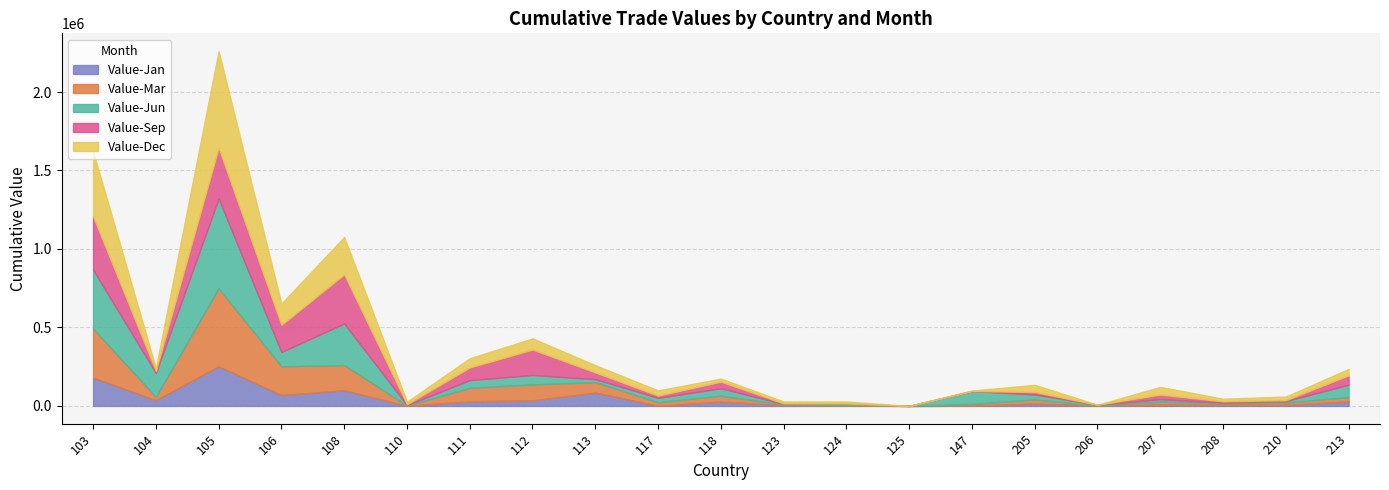

True or false: Value-Mar and Value-Jun intersect in this chart.

True